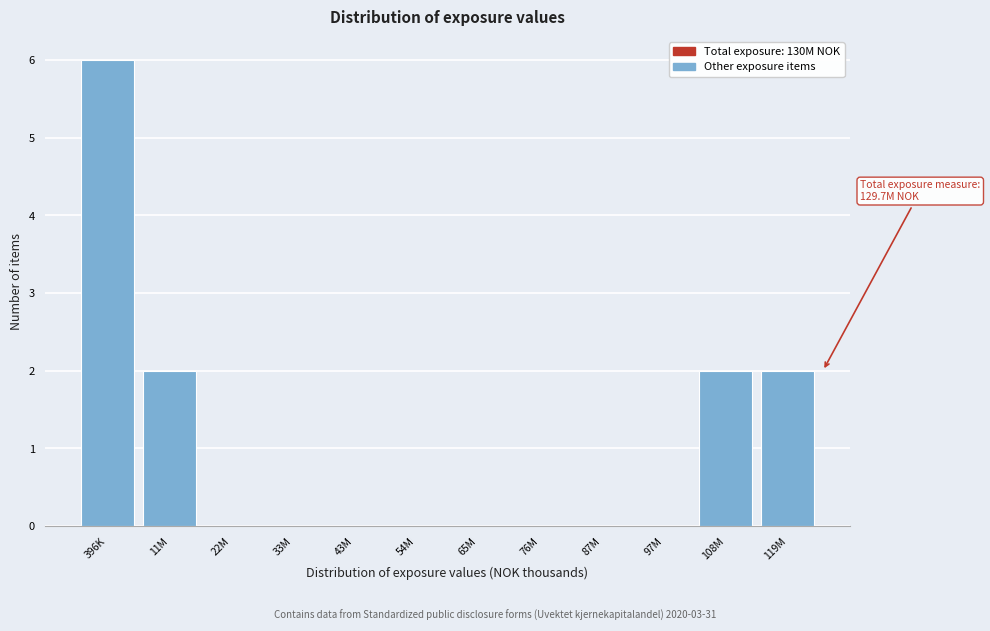

Reading right to left, what are all the values shown in this chart?

119M=2	108M=2	97M=0	87M=0	76M=0	65M=0	54M=0	43M=0	33M=0	22M=0	11M=2	396K=6